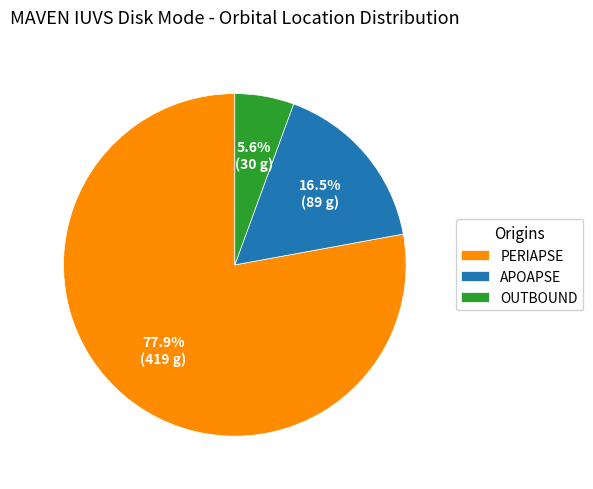

Does any single category account for the majority?

Yes